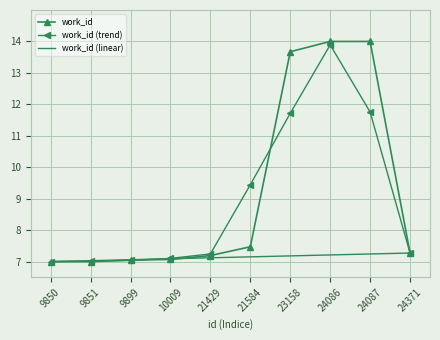

What is the difference between the second highest and second lowest values?

7.0